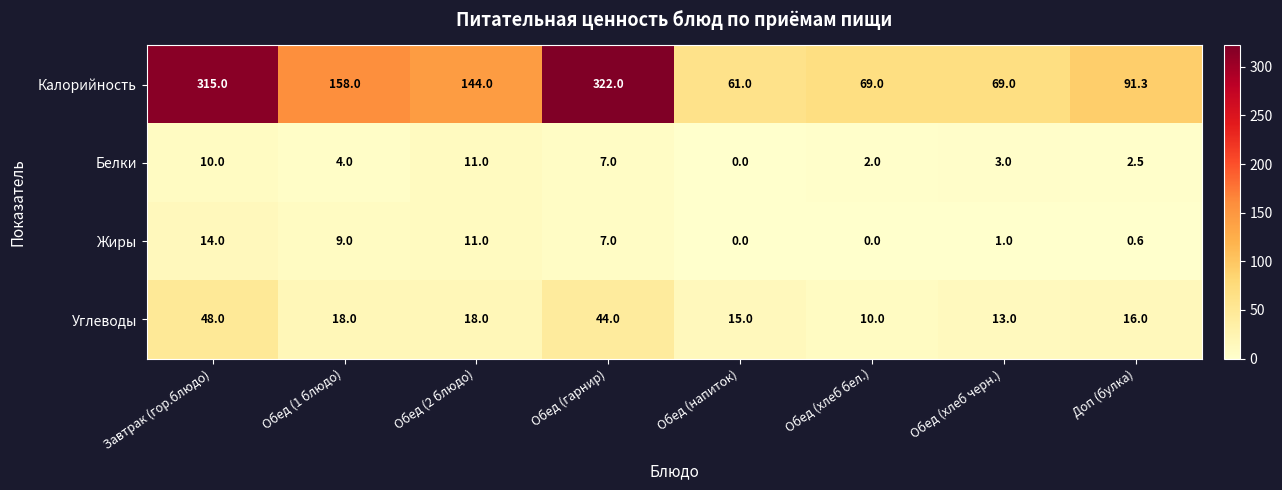

Which series changed the most between Обед (гарнир) and Обед (хлеб бел.)?

Калорийность